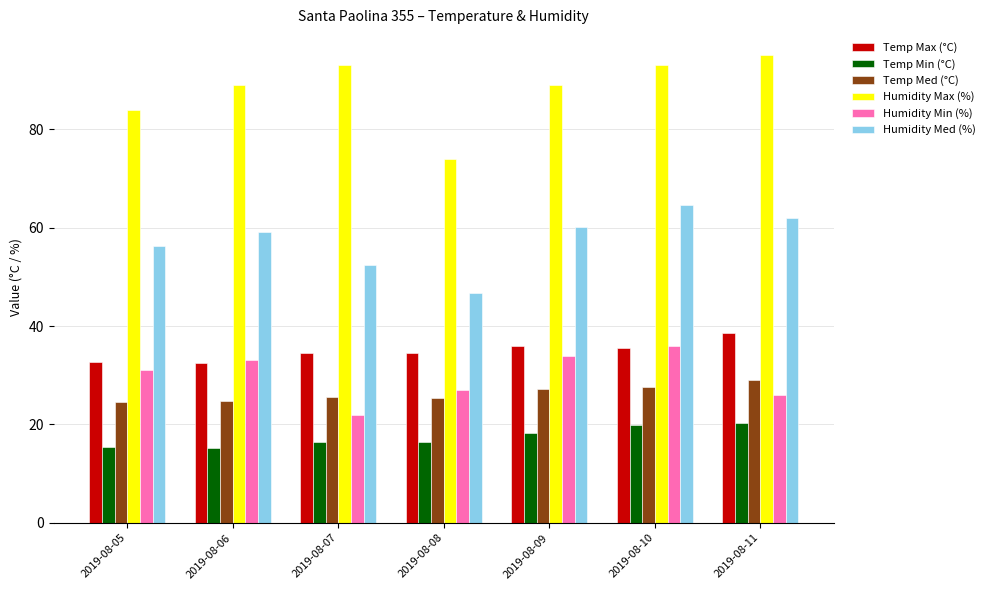

What is the total value across all series at 2019-08-07?

244.0